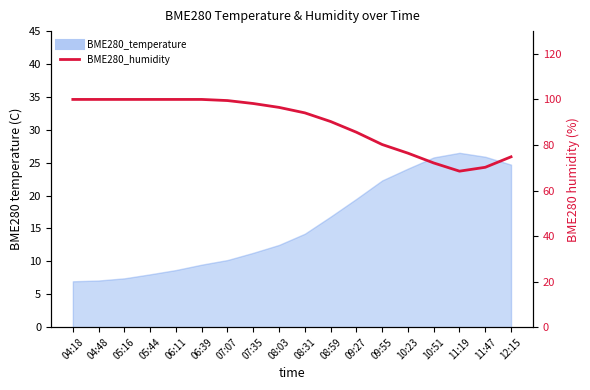

Which label corresponds to the largest value in the chart?

04:18